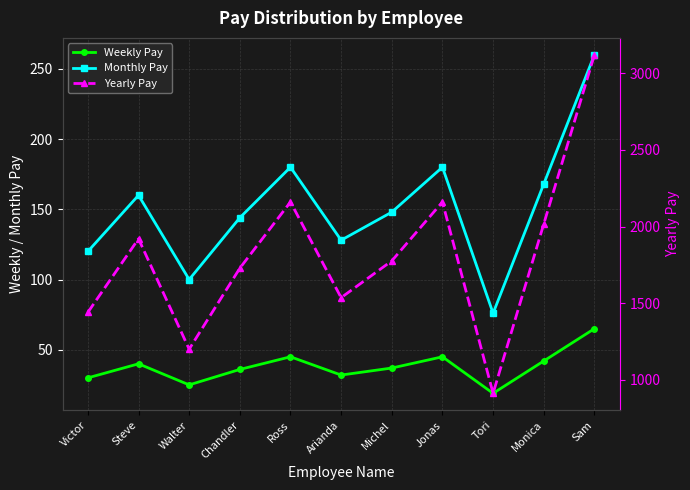

What is the lowest value of the Yearly Pay series?

912